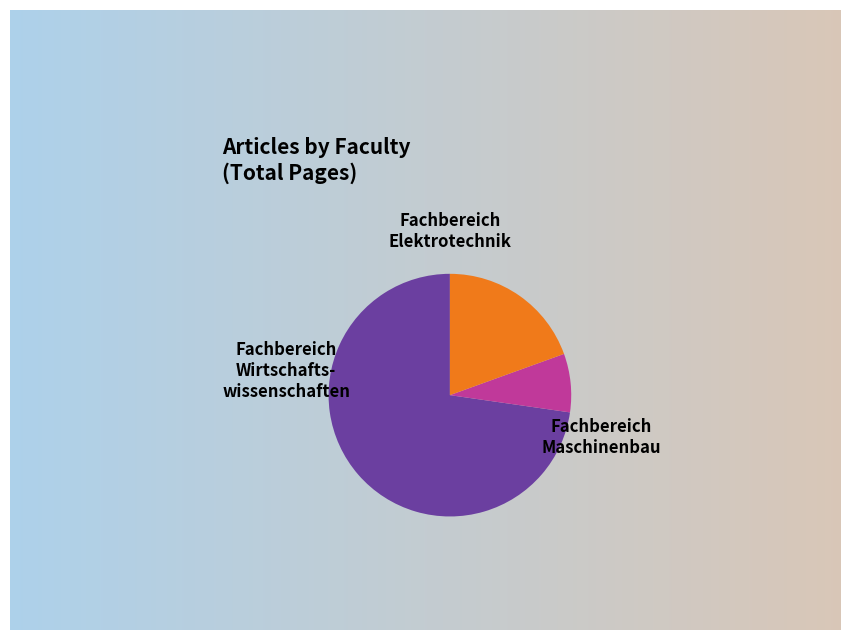

Does any single category account for the majority?

Yes